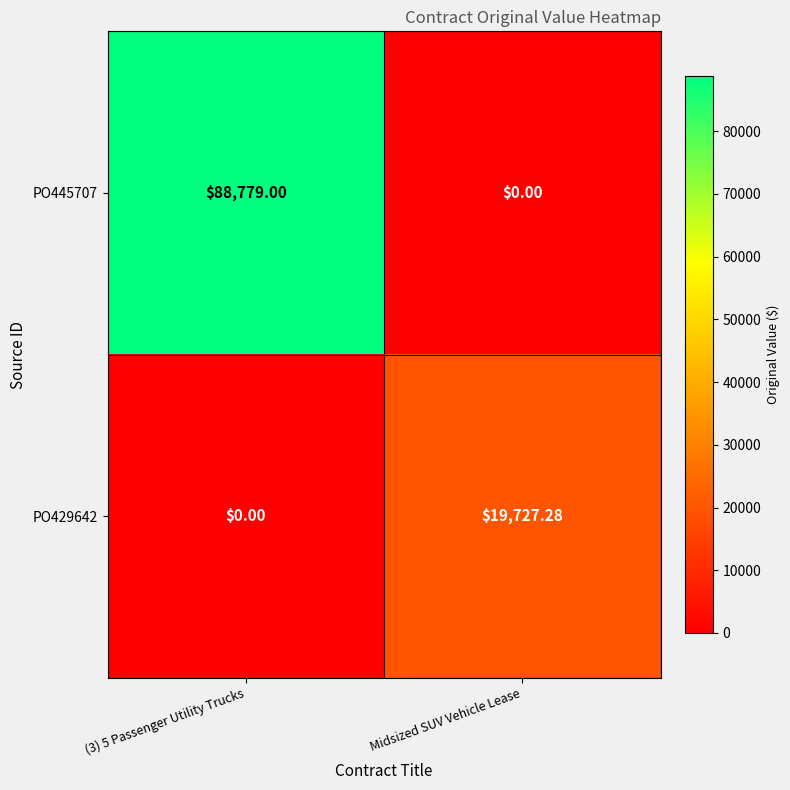

At which category is the sum across all series the highest?

(3) 5 Passenger Utility Trucks